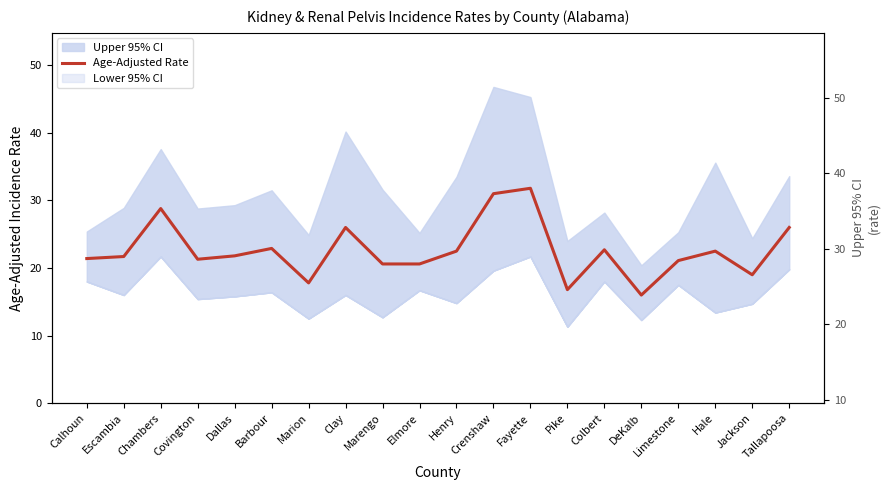

The chart shows a value of 8.4 at Hale. True or false?

False